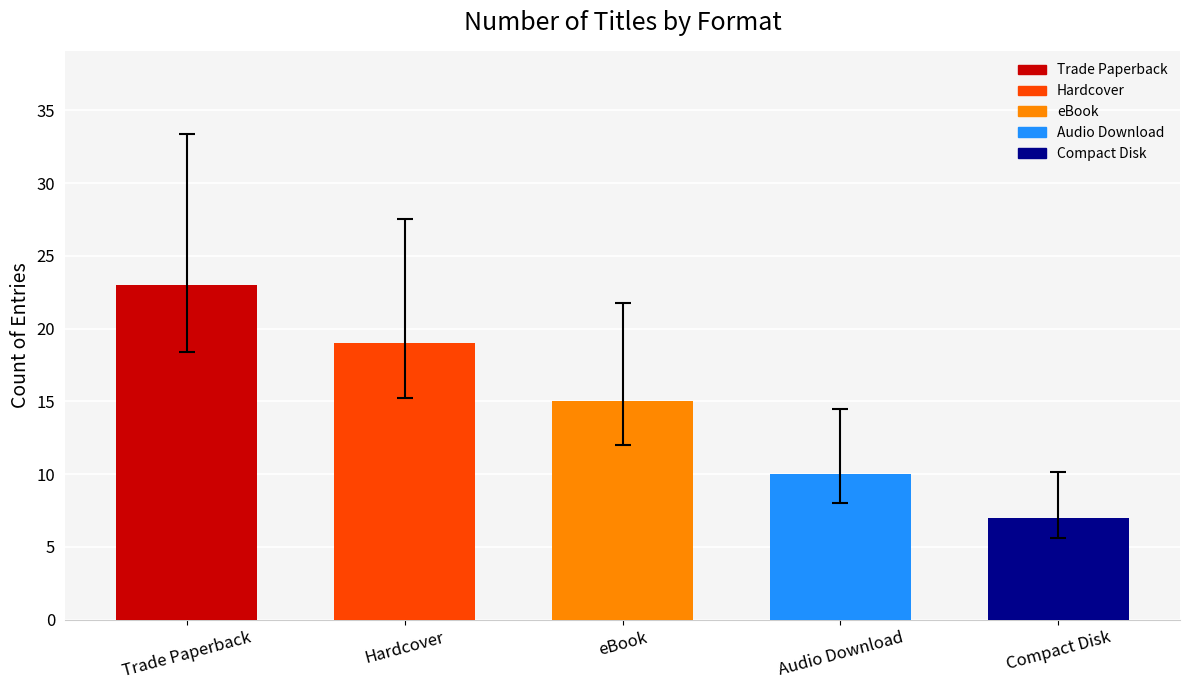

The value at Trade Paperback is 23. True or false?

True